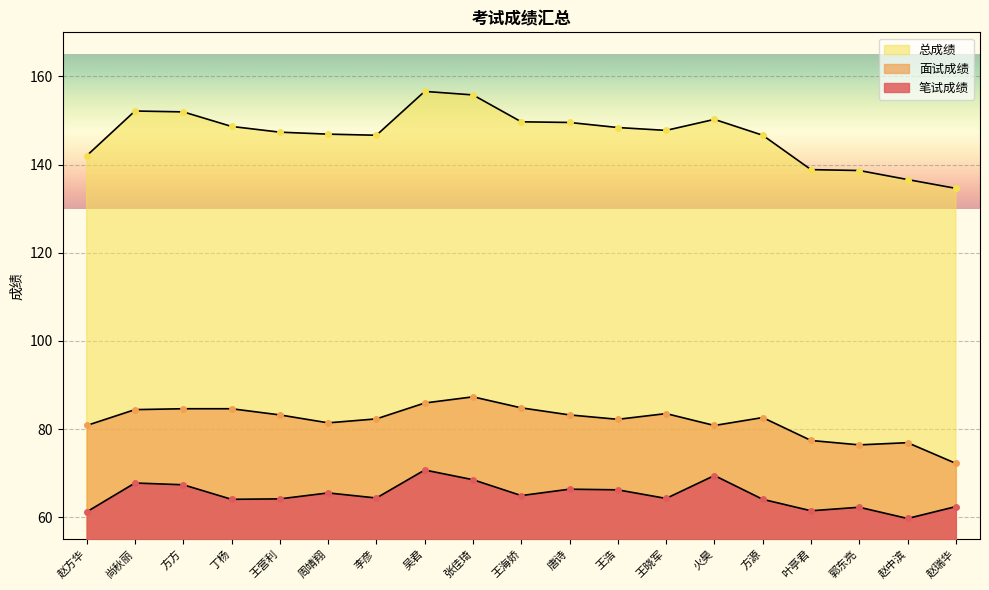

The 笔试成绩 series shows 34.0 at 火昊. True or false?

False